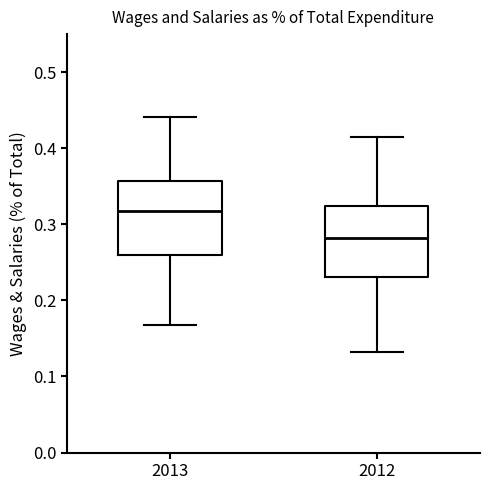

Where is the lower edge of the box at x = 2013 on the y-axis? The values are not printed on the chart, so give them approximately, as read against the axis.

0.26